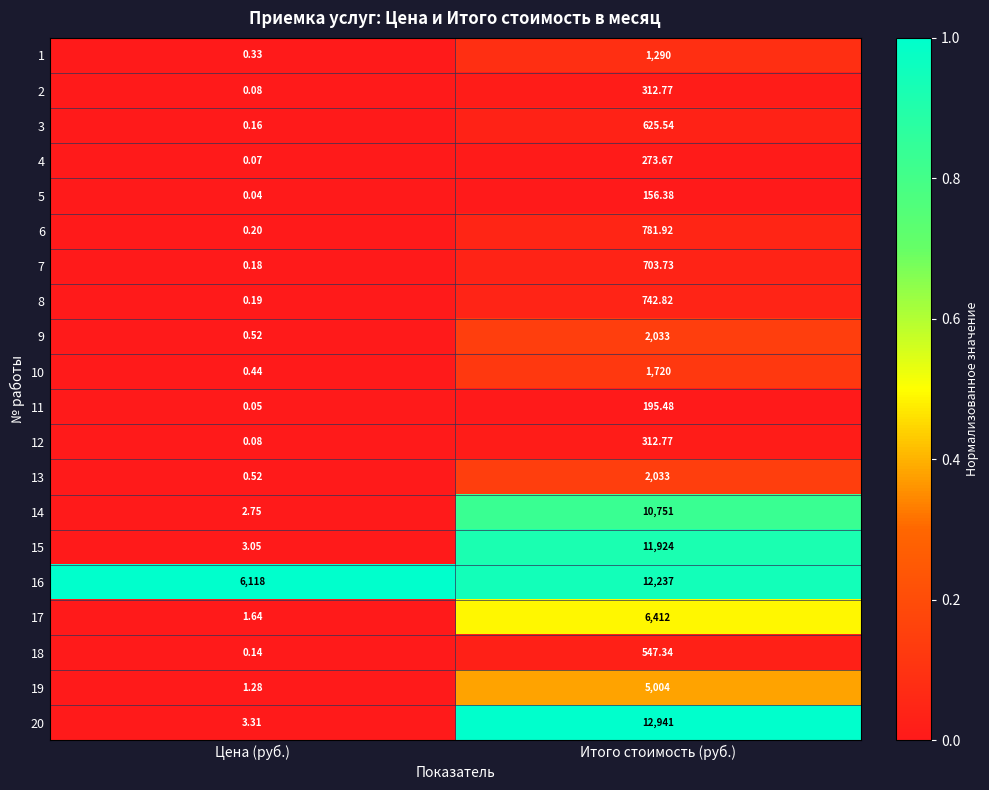

Which category has the lowest value in the 16 series?

Цена (руб.)